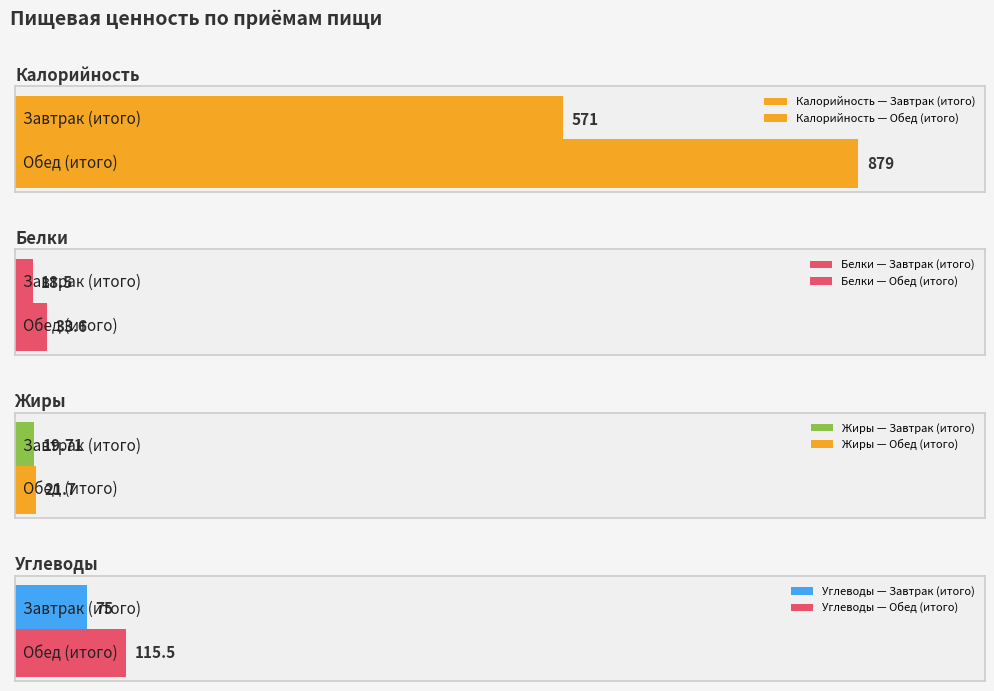

What is the difference between the highest and lowest values at Завтрак (итого)?

552.5